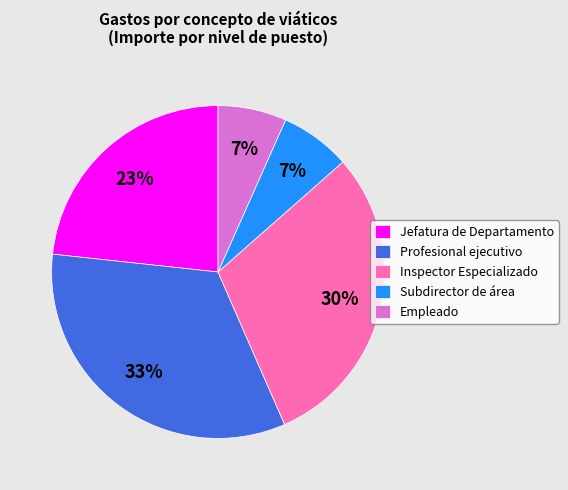

Is Empleado the majority of the pie?

No